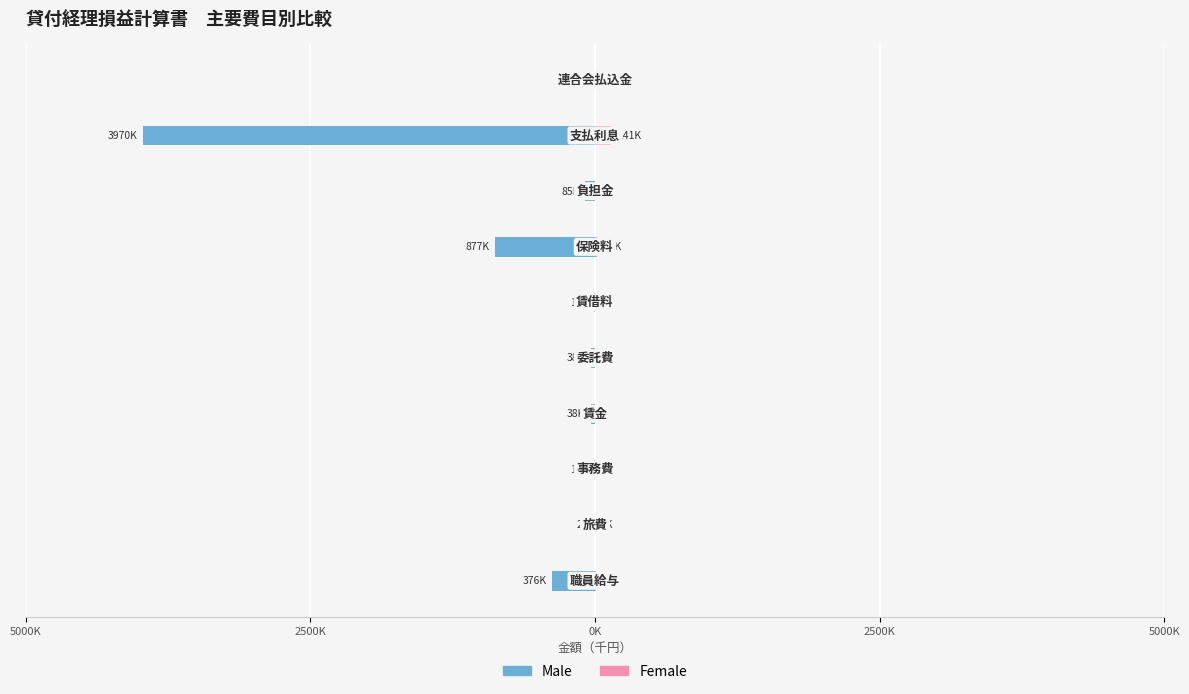

What is the difference between the maximum and second lowest values in the Male series?

876690